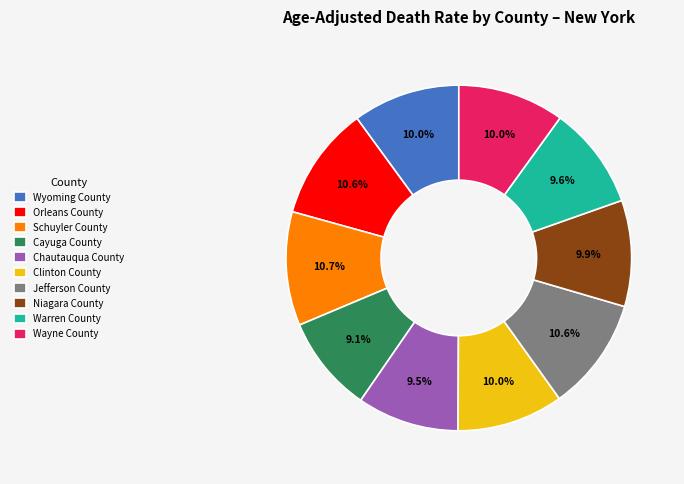

Is there a majority slice in this chart?

No